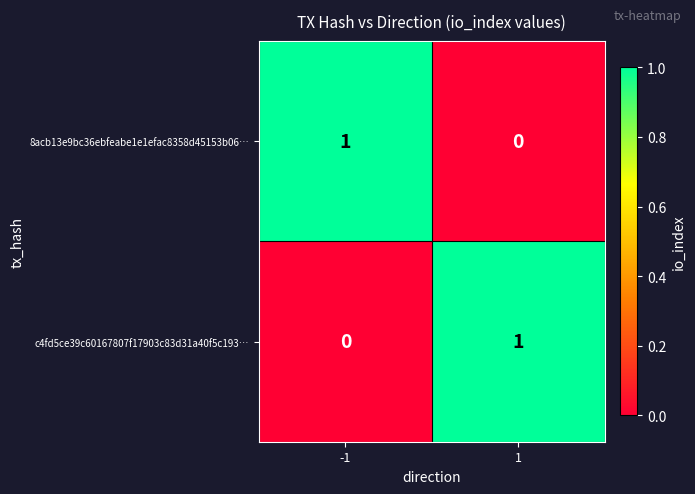

Rank the series at 1 from highest to lowest value.

c4fd5ce39c60167807f17903c83d31a40f5c193…, 8acb13e9bc36ebfeabe1e1efac8358d45153b06…